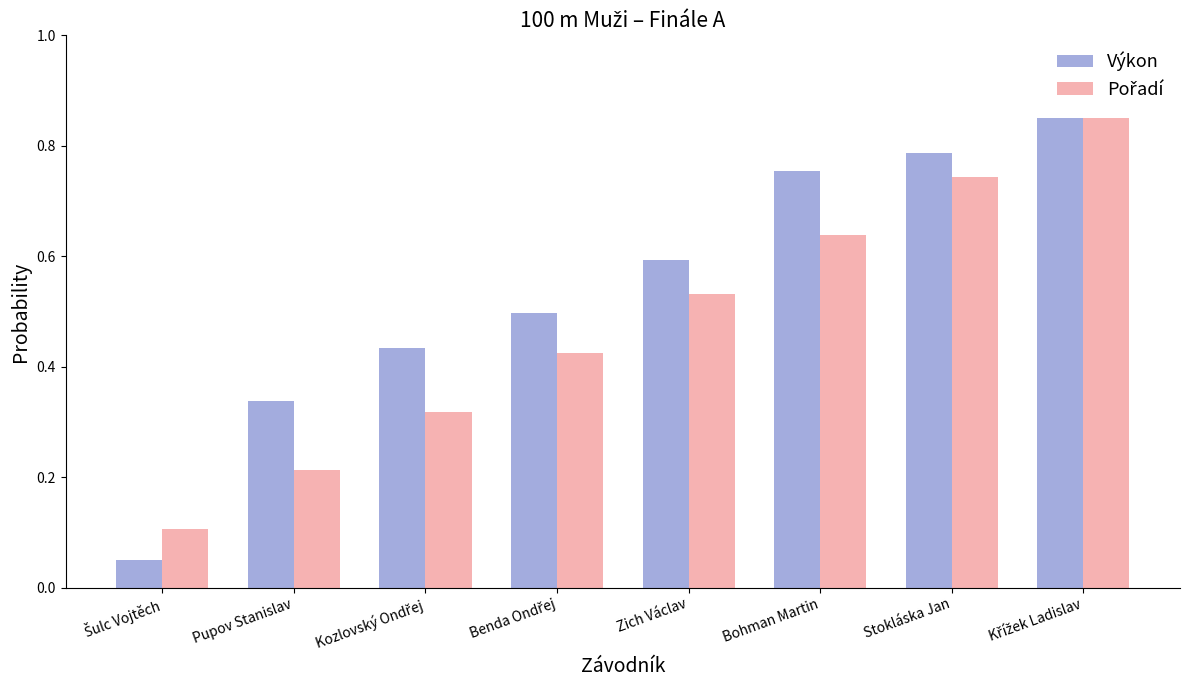

At how many categories does at least one series exceed 0?

8